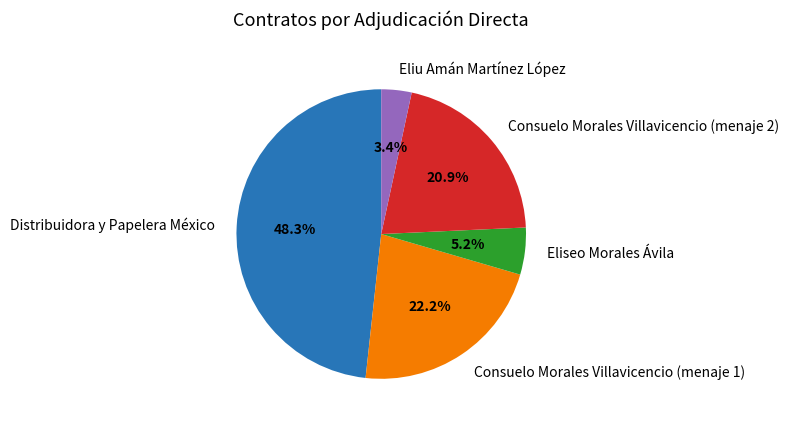

Is it true that Consuelo Morales Villavicencio (menaje 2) is 14% of the pie?

False